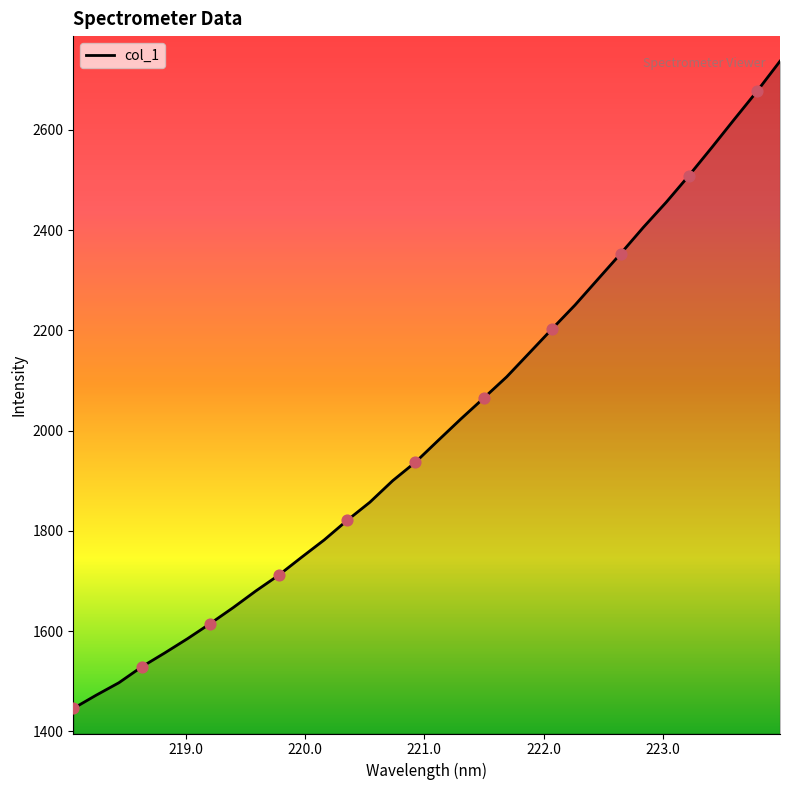

Between 218.8244 and 220.7354, which is larger?

220.7354